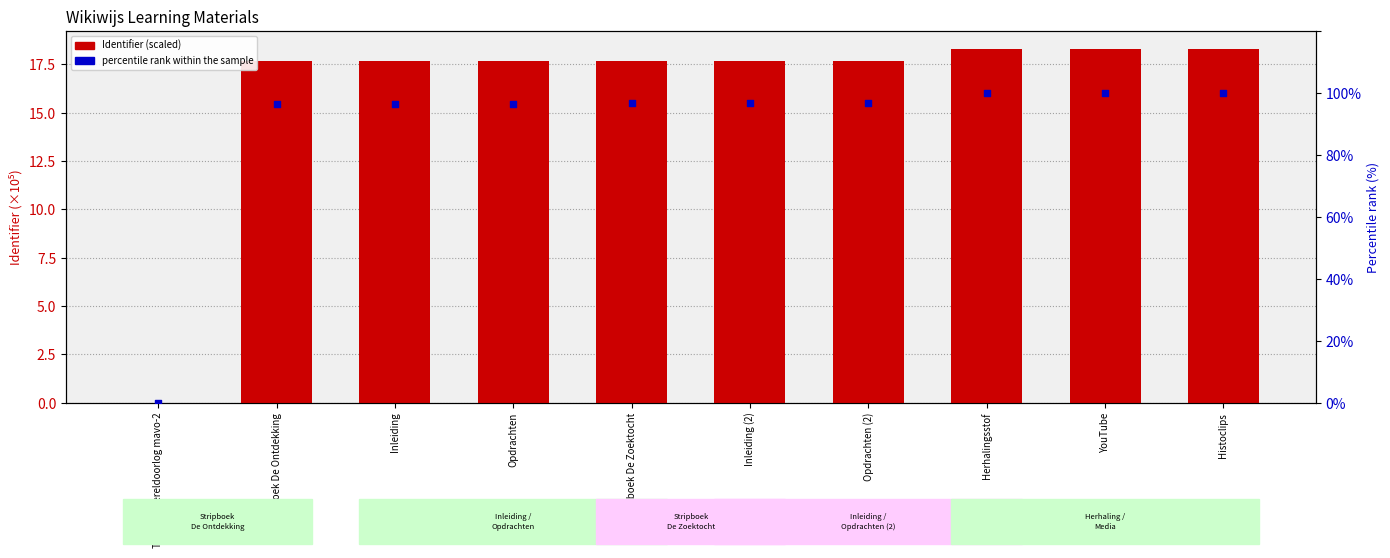

Which series has the largest Y range (max minus min)?

percentile rank within the sample